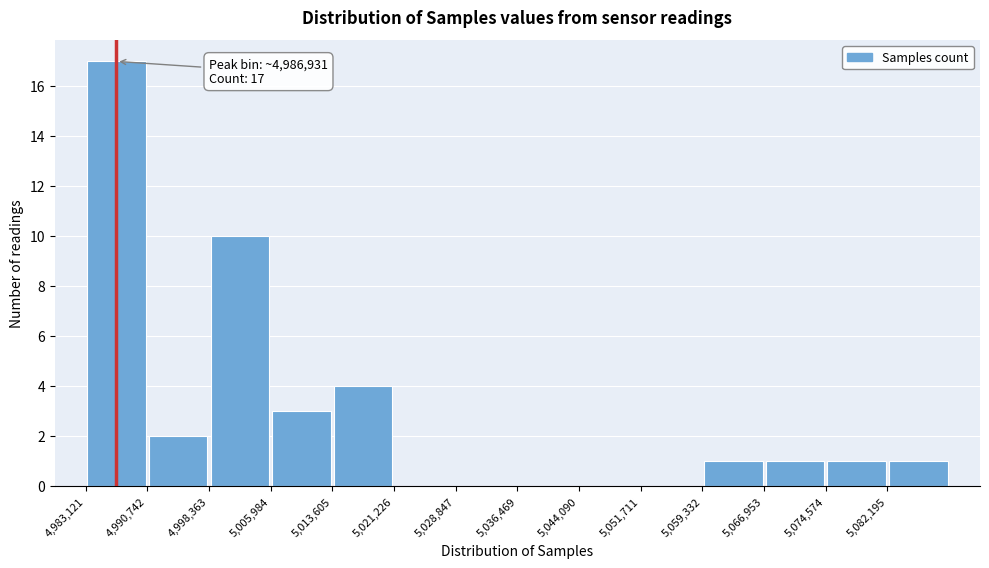

Which range on the x-axis has the tallest bar?

4983000 to 4991000